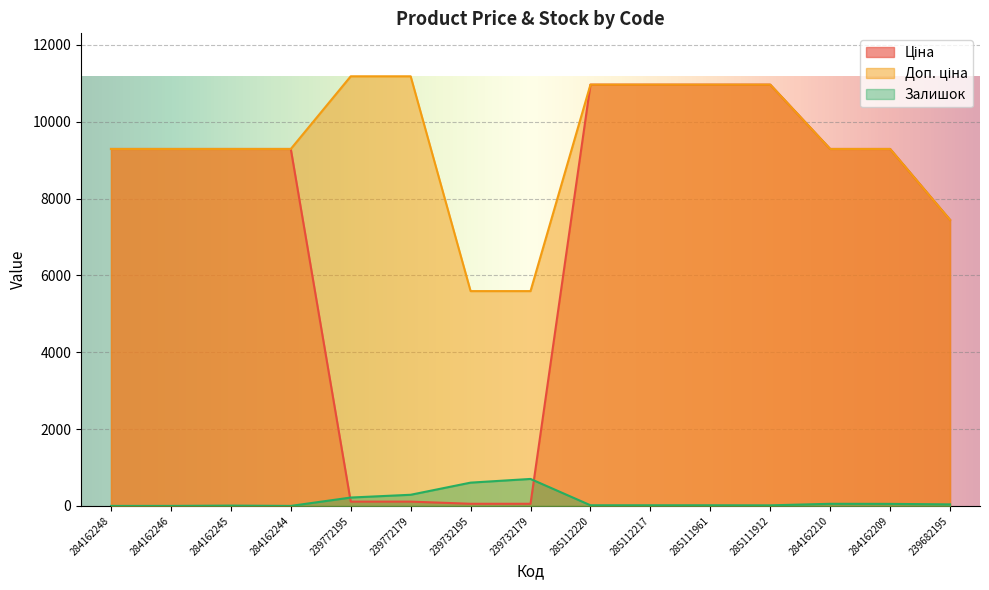

What is the label of the 8th point from the right?

239732179